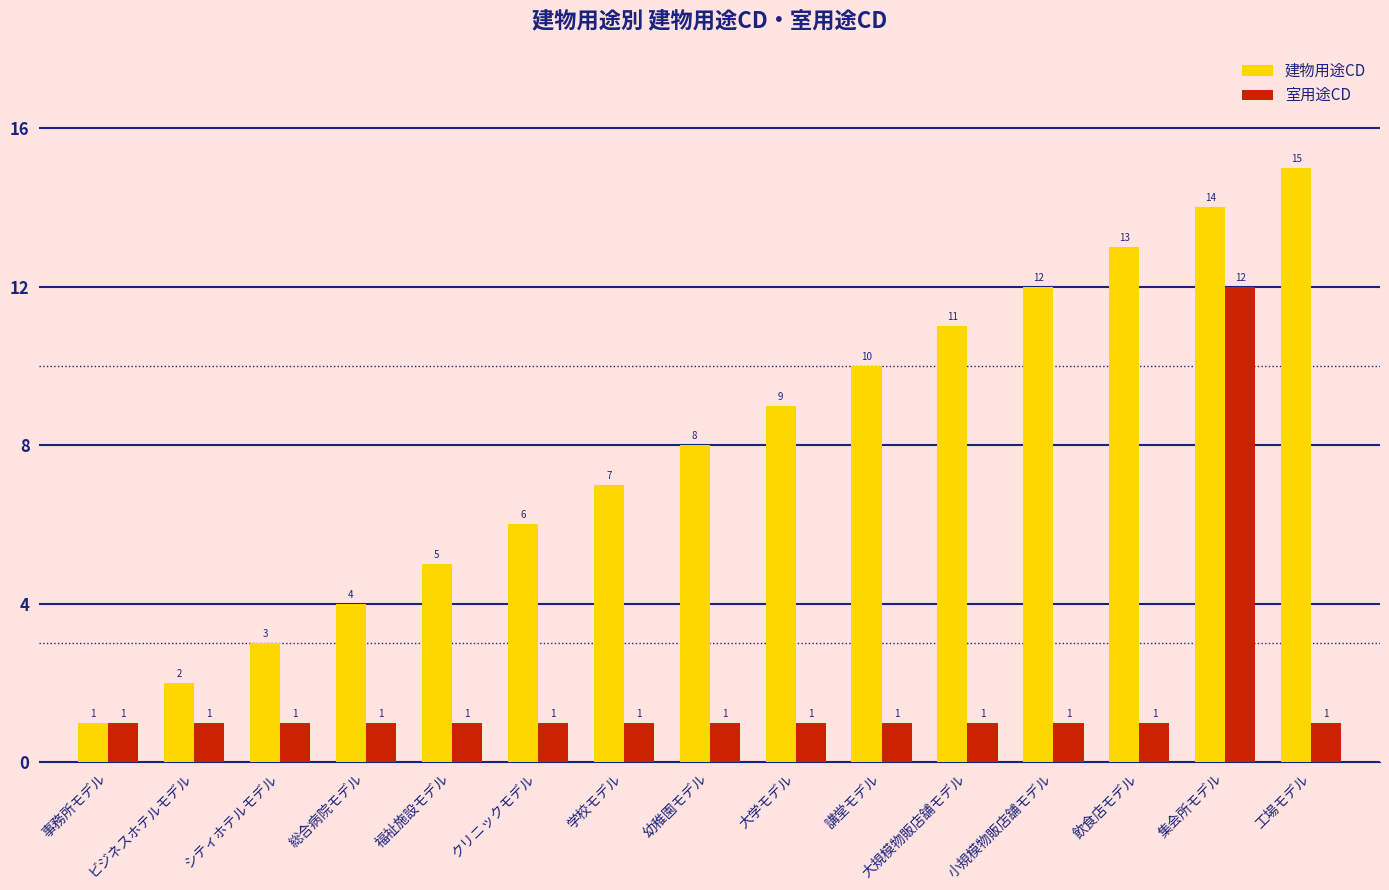

Which series has the largest range (max minus min)?

建物用途CD